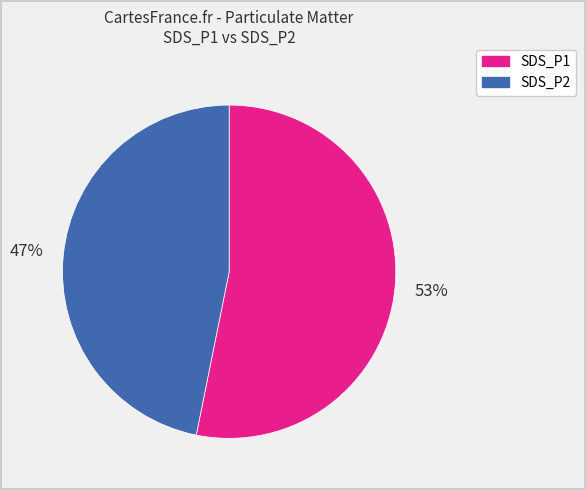

Approximately how many times larger is the value at SDS_P2 compared to SDS_P1?

0.9